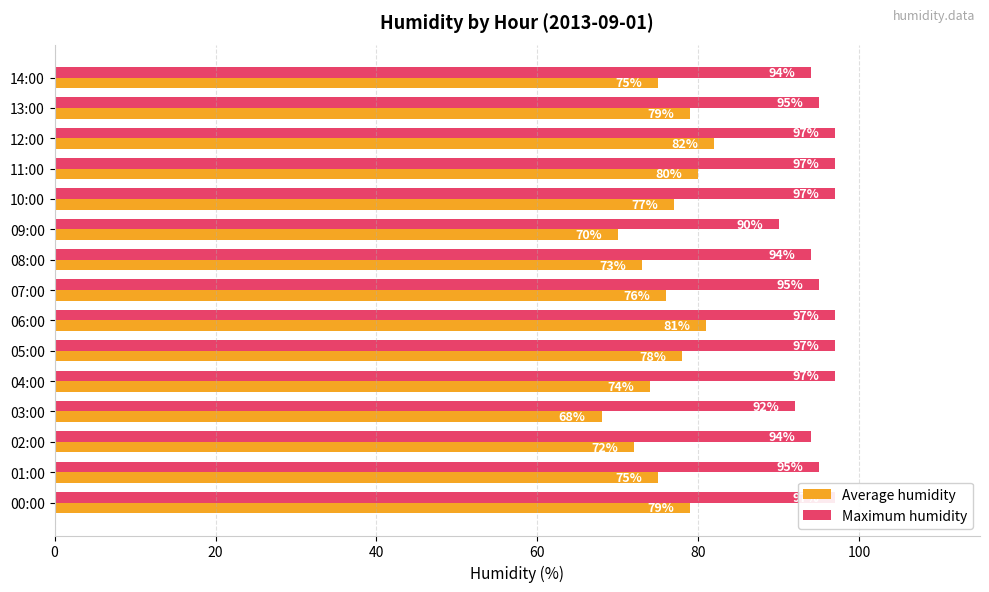

List the series in order of their overall mean, highest first.

Maximum humidity, Average humidity